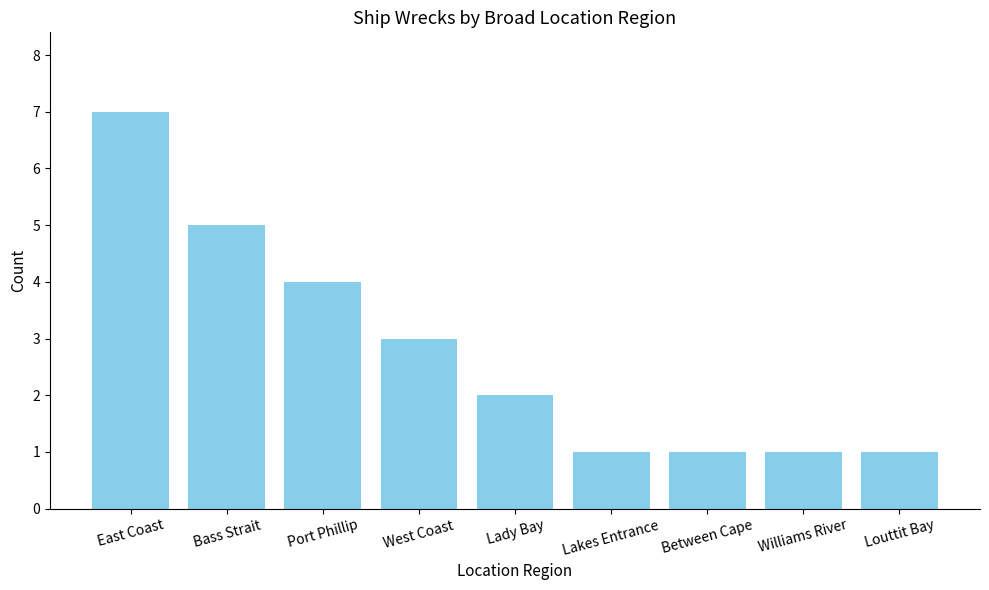

What is the difference between the values at Between Cape and East Coast?

6